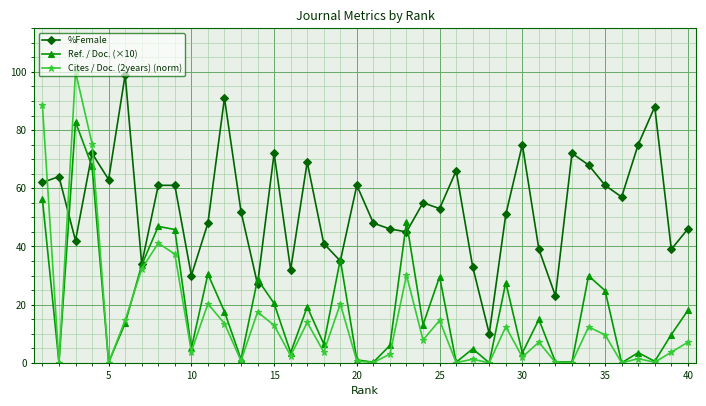

What is the value of the Cites / Doc. (2years) (norm) point at the 22nd from the left?

3.0